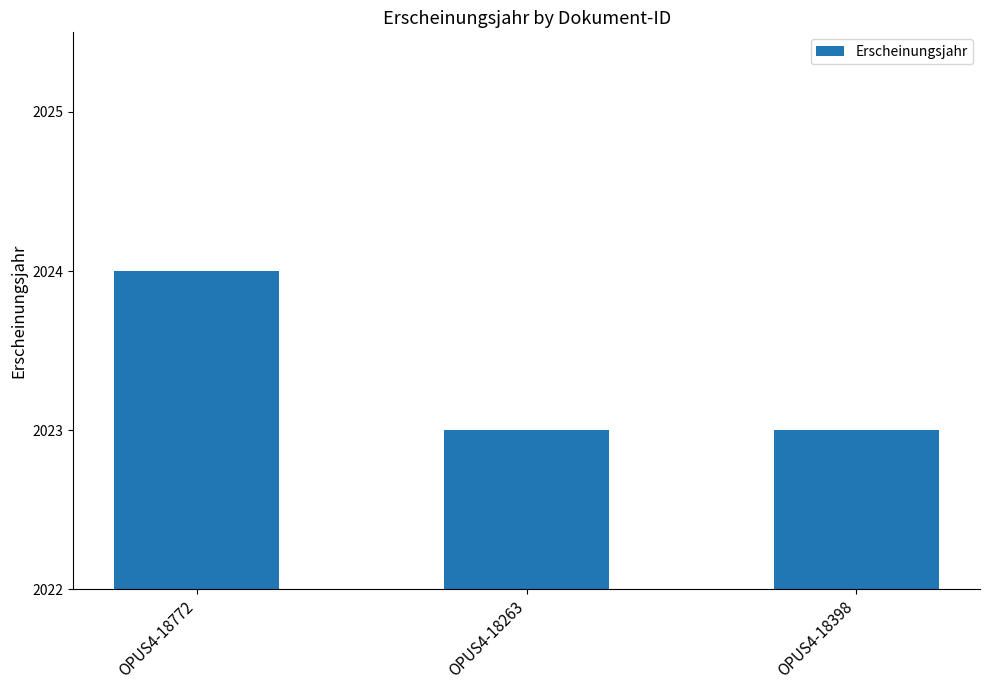

The chart shows a value of 1039 at OPUS4-18263. True or false?

False